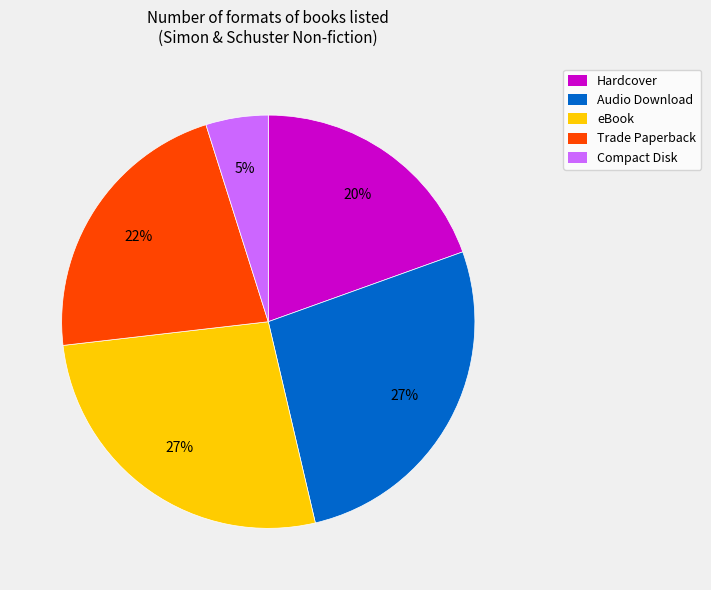

Which slice is the smallest?

Compact Disk